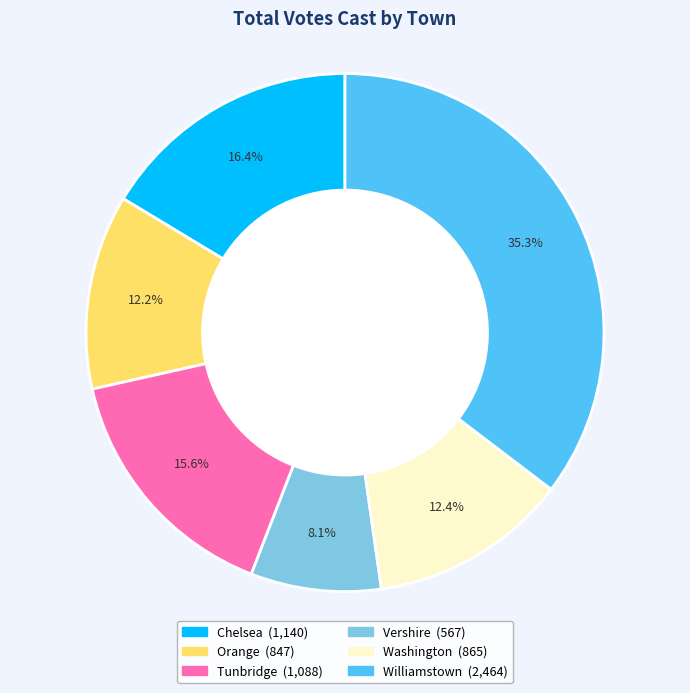

Approximately how many times larger is the value at Orange compared to Washington?

1.0